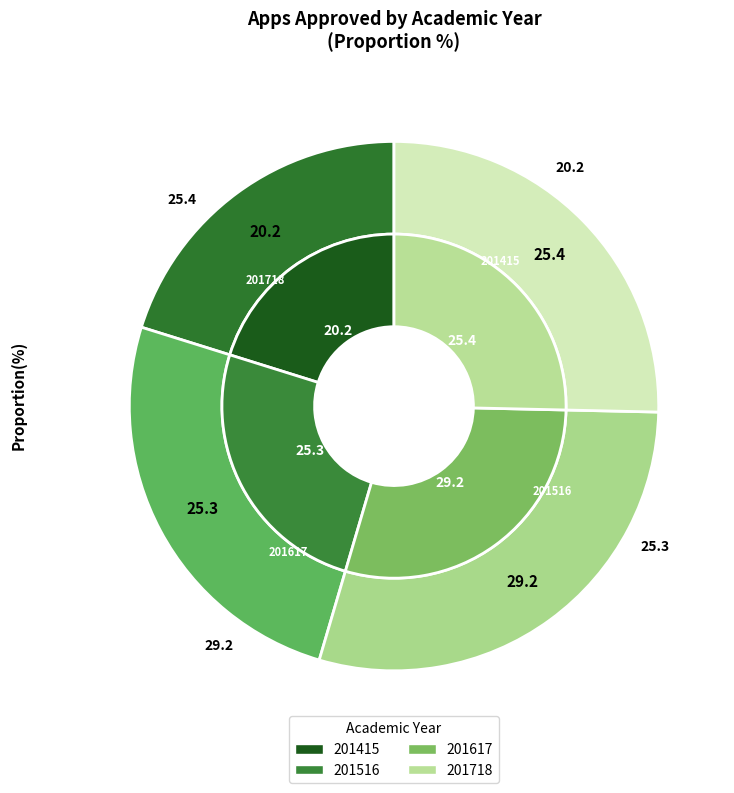

What is the total percentage of 201415 and 201617?

49.4%